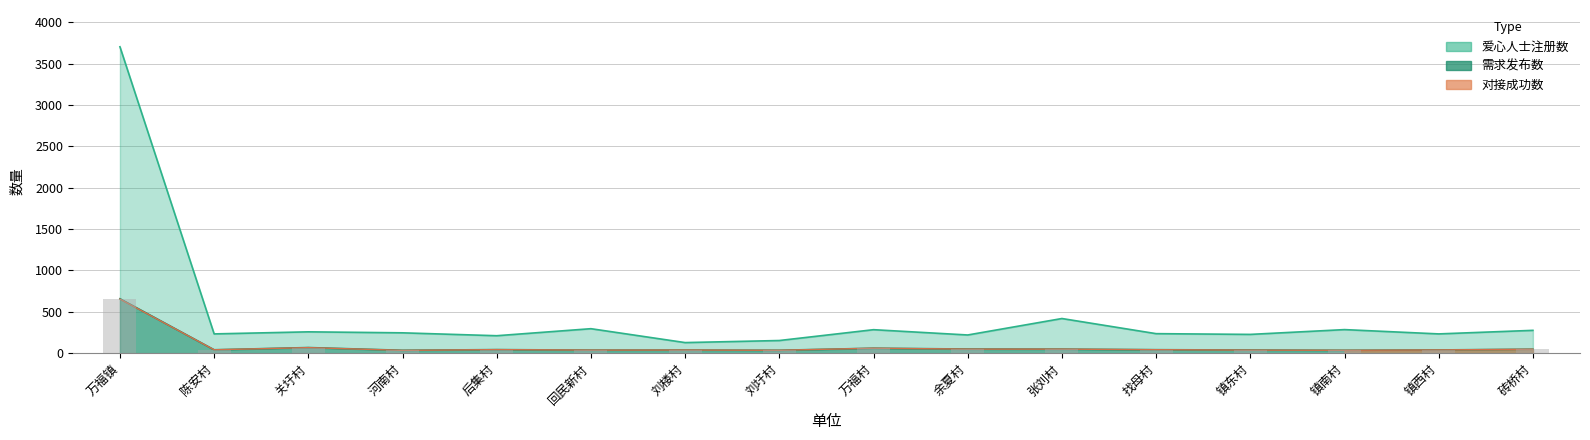

What are all the series names shown in the legend?

爱心人士注册数, 需求发布数, 对接成功数